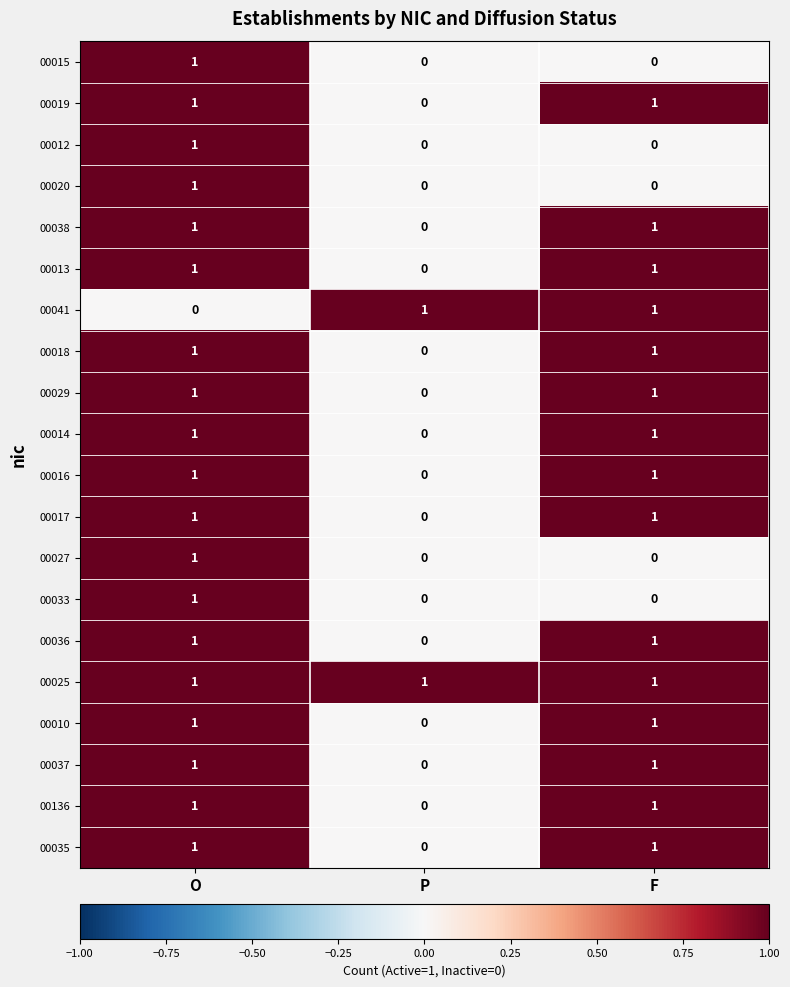

The value of 00019 at P is 0. True or false?

True